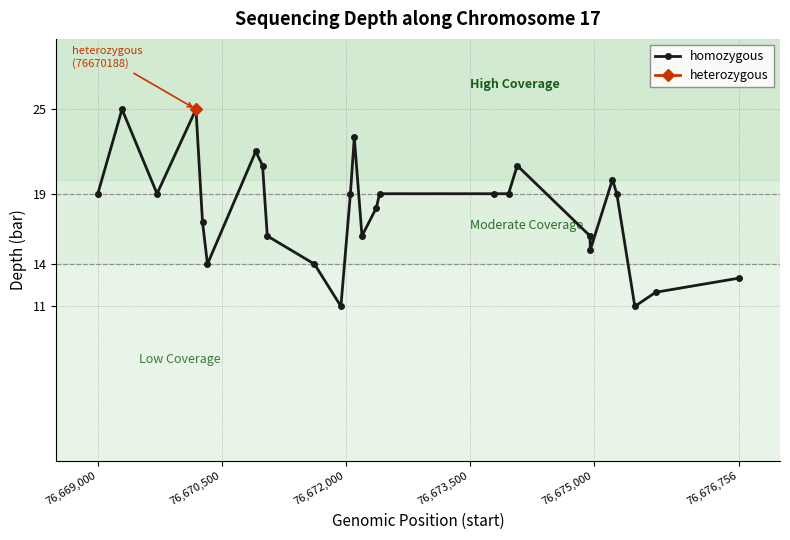

What is the minimum value for homozygous?

11